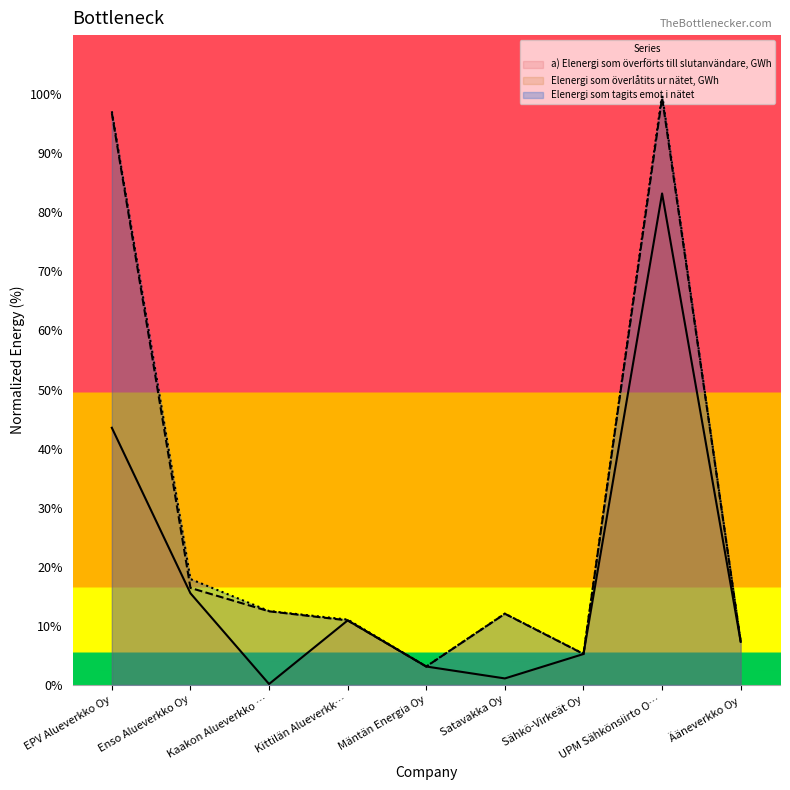

What is the smallest value displayed?

0.2